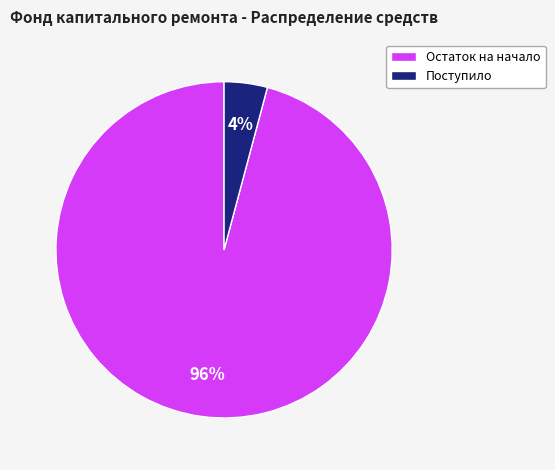

Does any single category account for the majority?

Yes